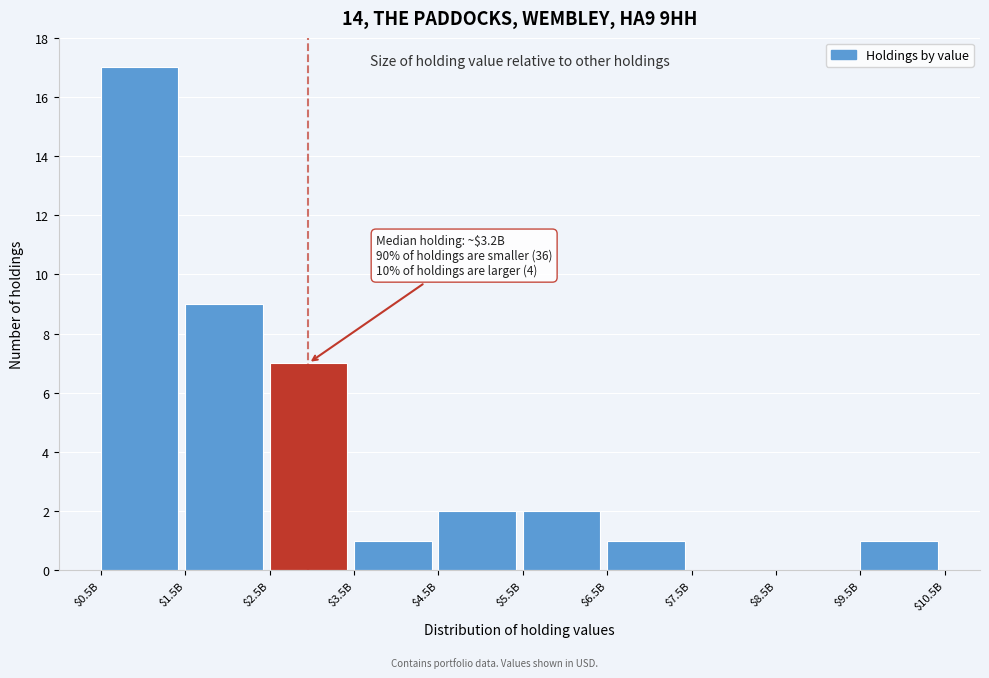

True or false: the data shows 9 at $1.5B.

True